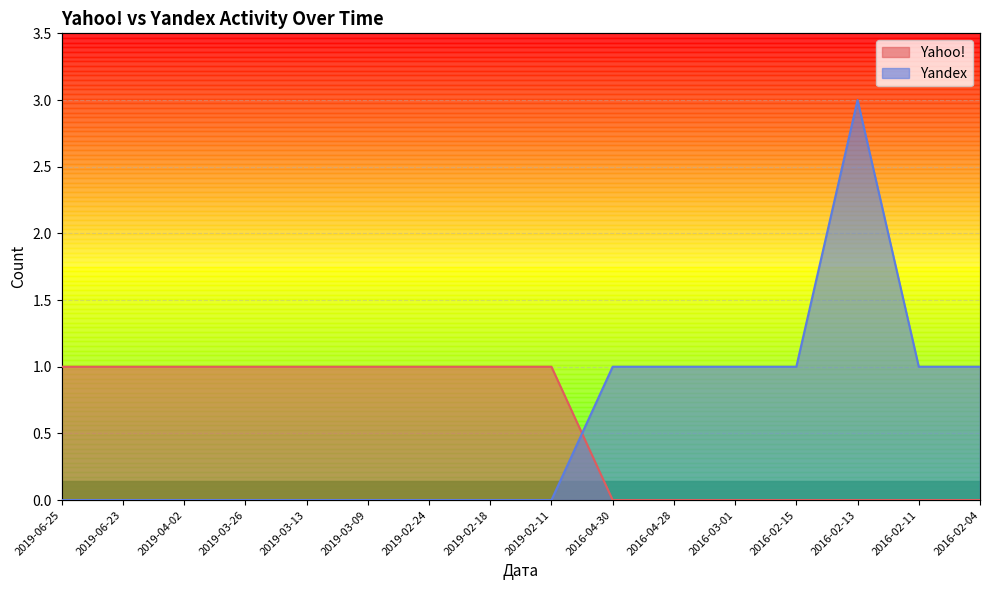

True or false: Yahoo! has more than 0 points higher than both neighbors.

False